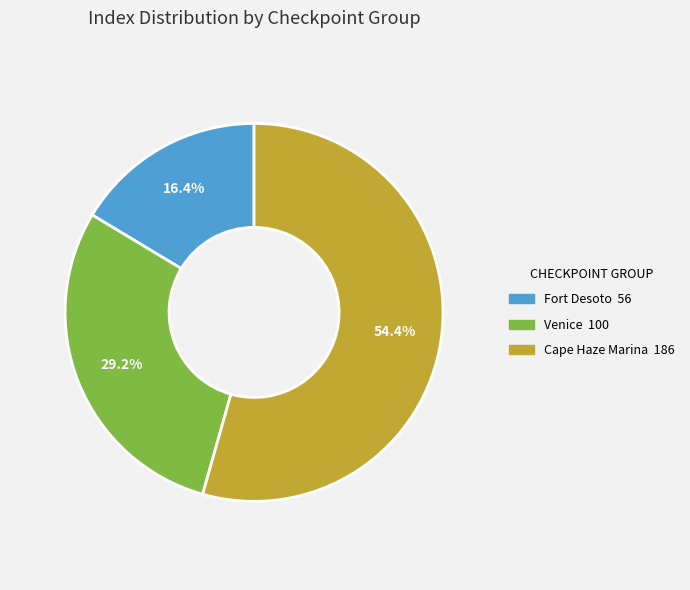

Is there any slice that represents more than half of the pie?

Yes